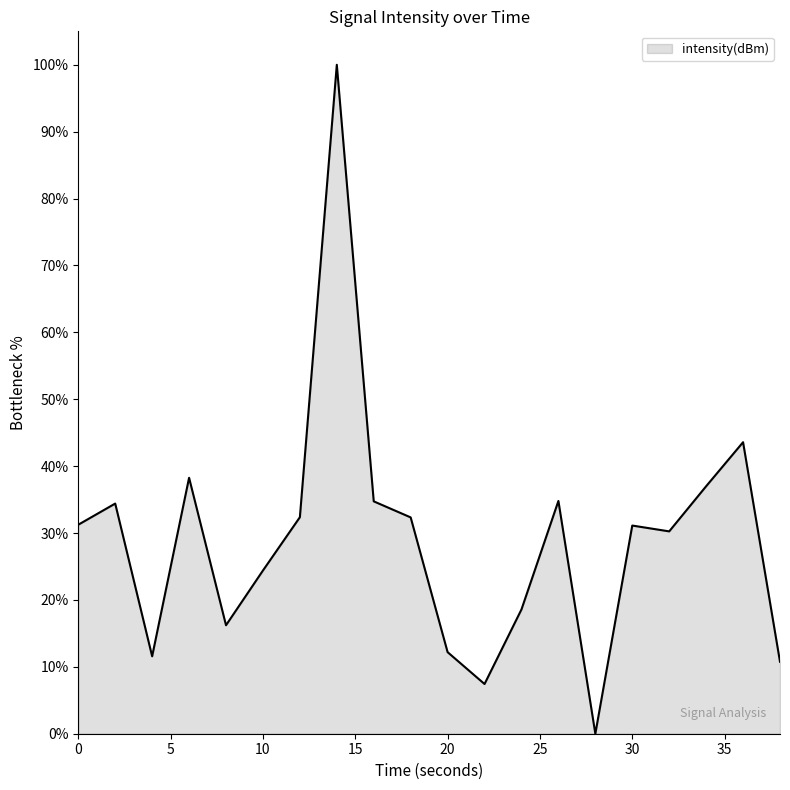

What is the greatest value displayed?

100.0